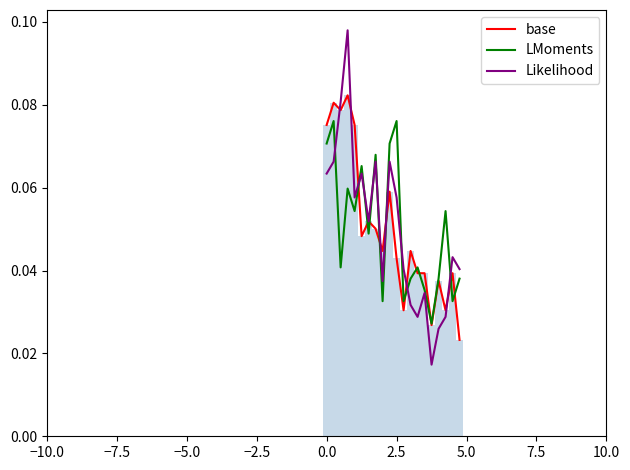

The LMoments series shows 0.0 at 2.5. True or false?

False